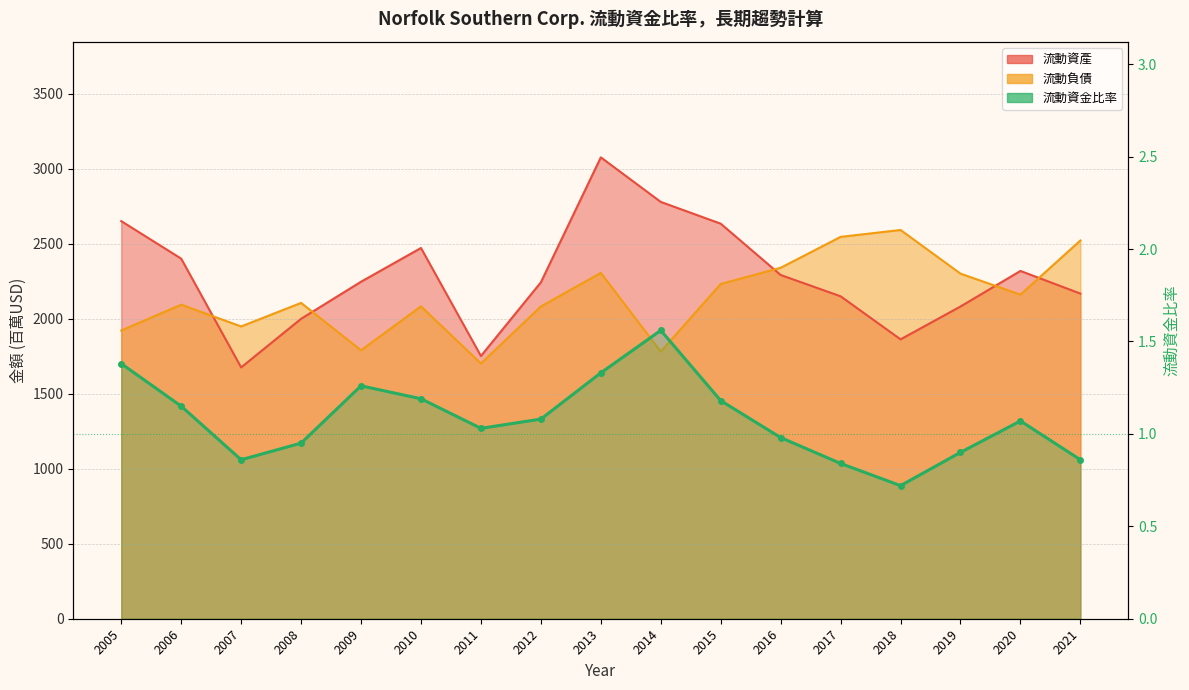

At 2018, list the series in order from smallest to largest.

流動資金比率, 流動資產, 流動負債